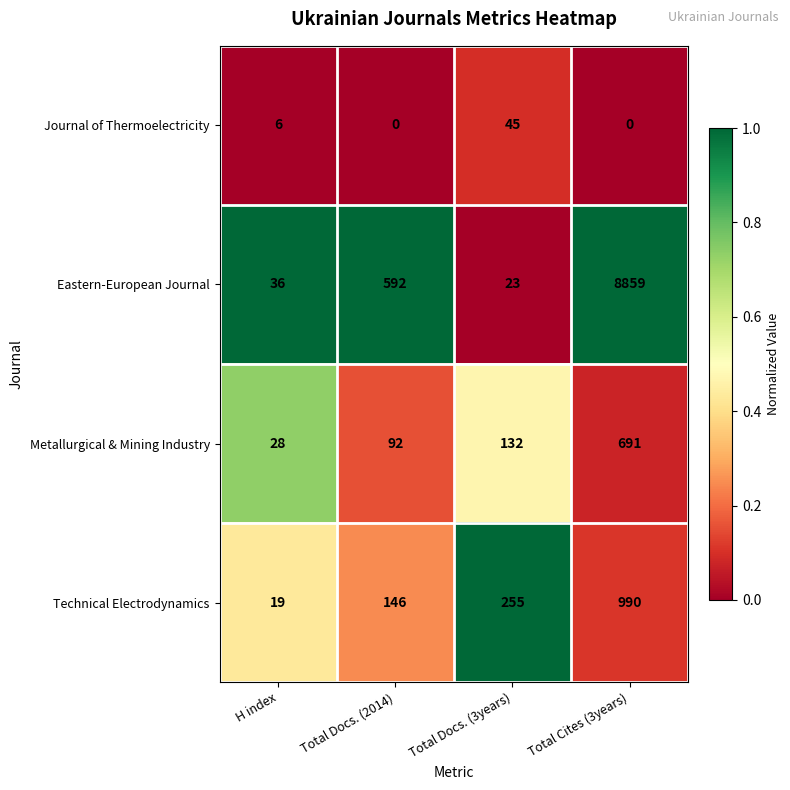

Which series has the widest spread of values?

Eastern-European Journal